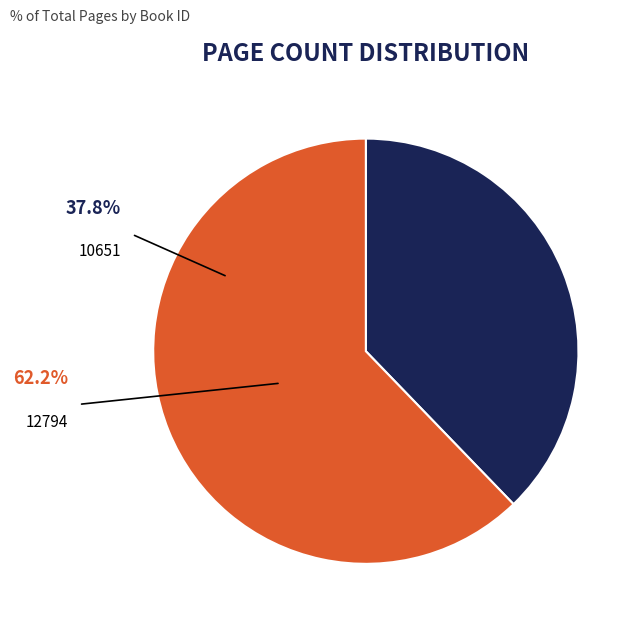

How many segments does this pie chart have?

2